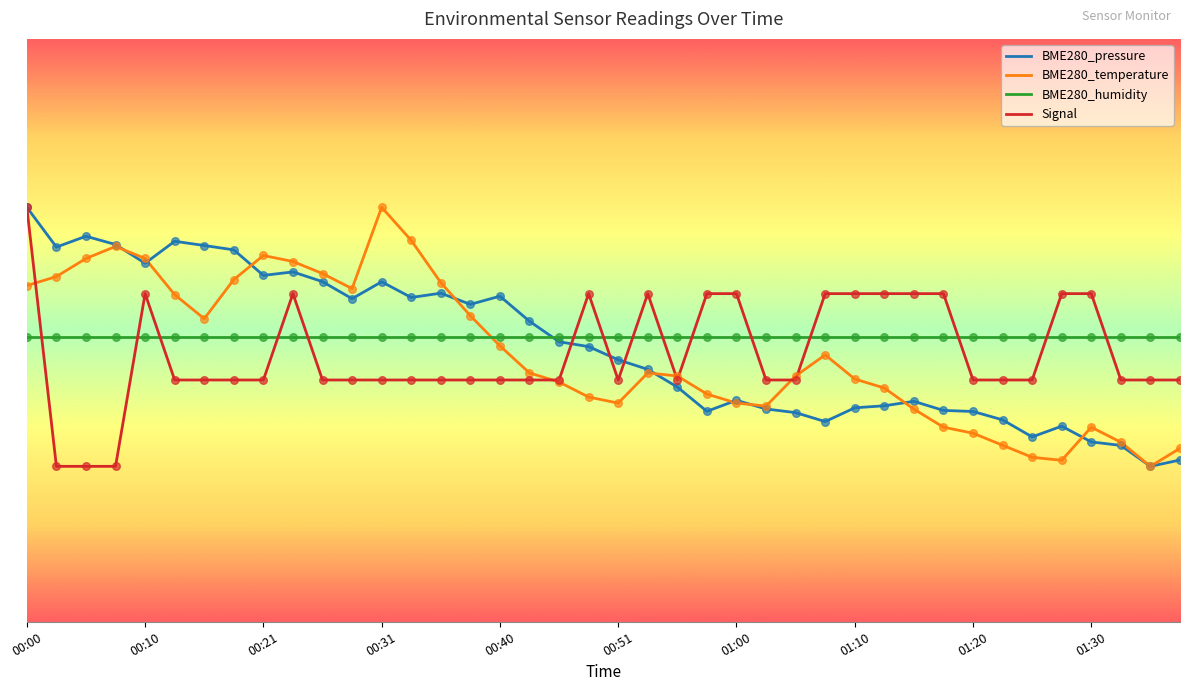

What are all the series names shown in the legend?

BME280_pressure, BME280_temperature, BME280_humidity, Signal